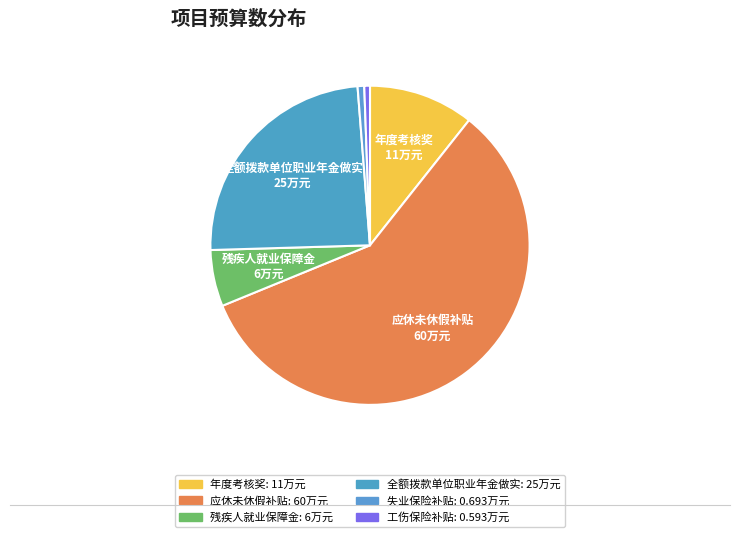

True or false: 全额拨款单位职业年金做实 accounts for 19% of the total.

False